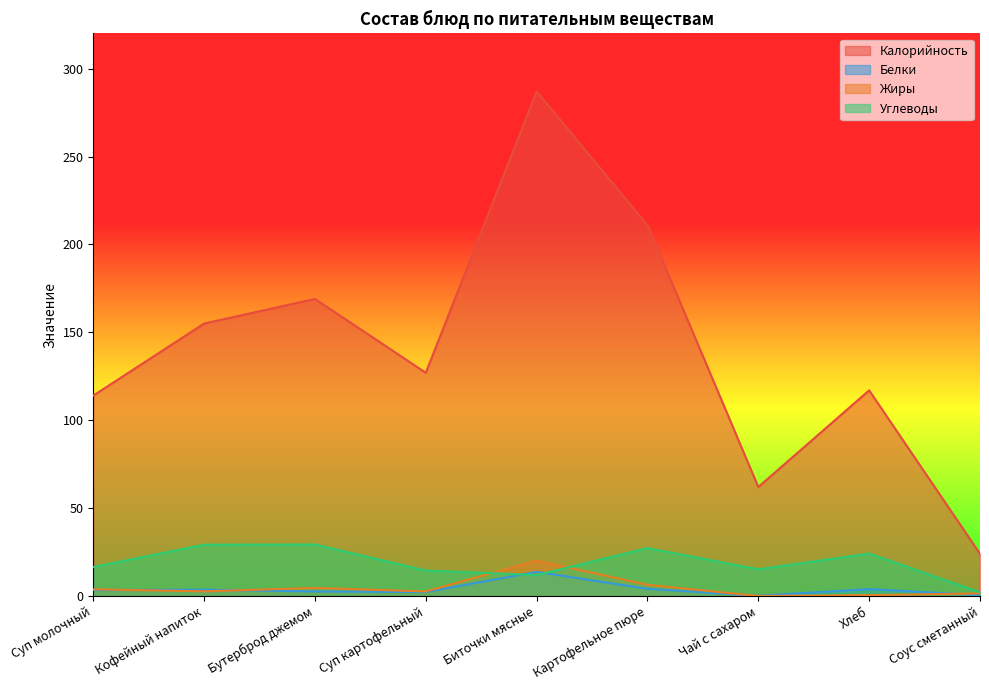

What are all the series names shown in the legend?

Калорийность, Белки, Жиры, Углеводы